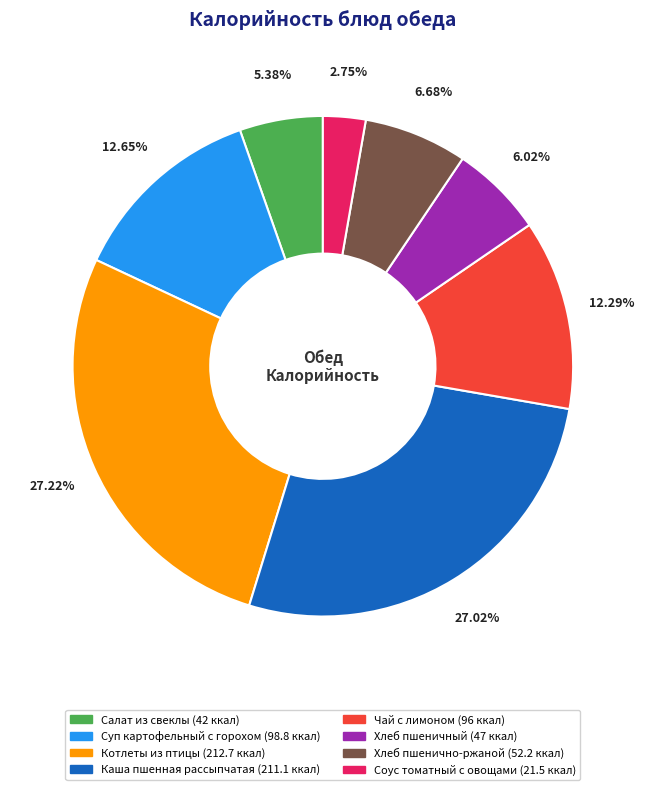

Is there any slice that represents more than half of the pie?

No